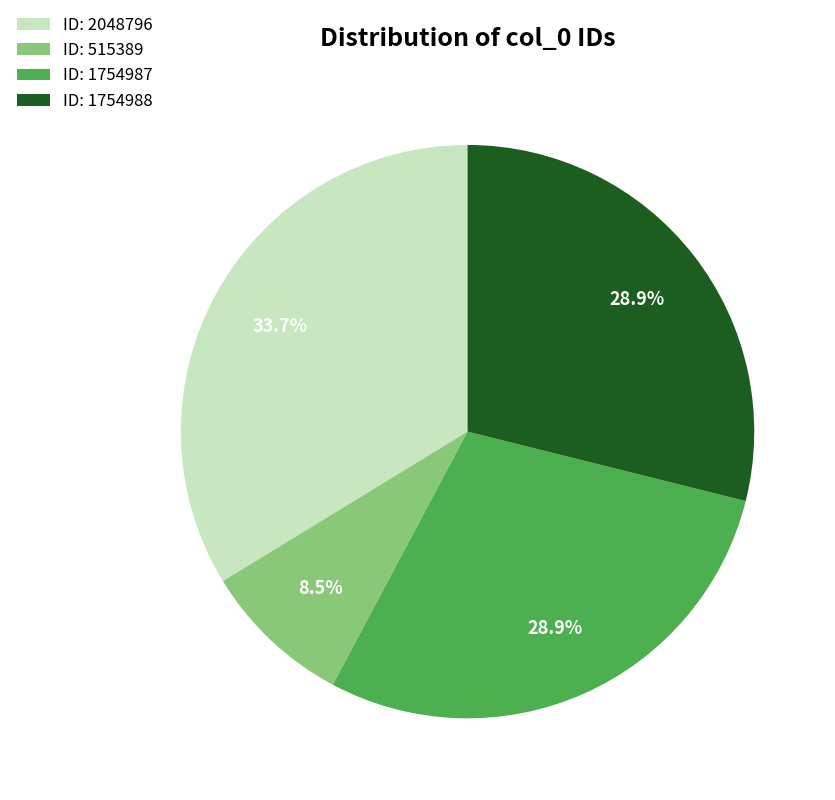

Which category has the smallest portion of the pie?

ID: 515389